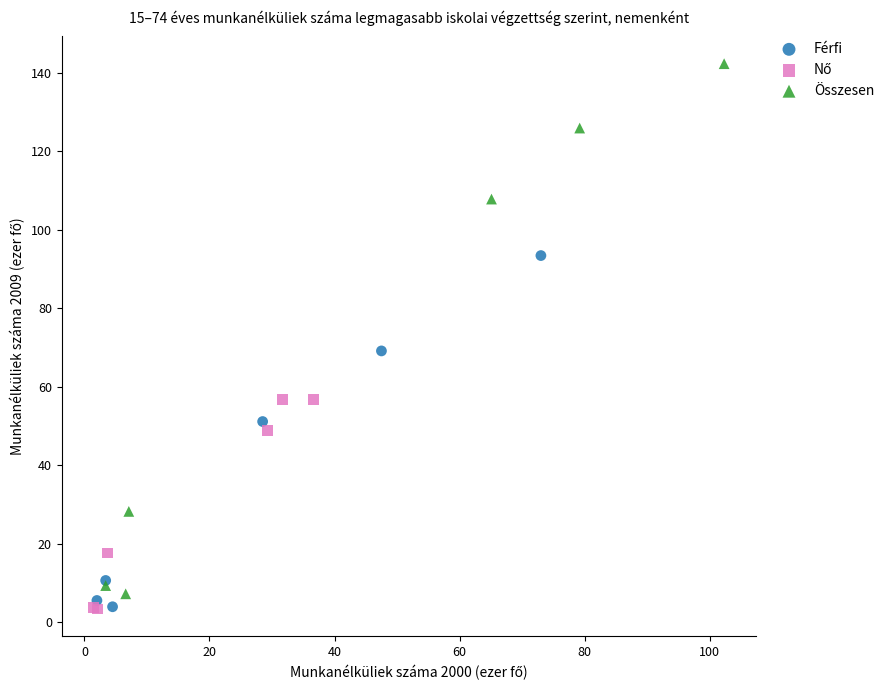

Which series reaches the maximum Y coordinate?

Összesen